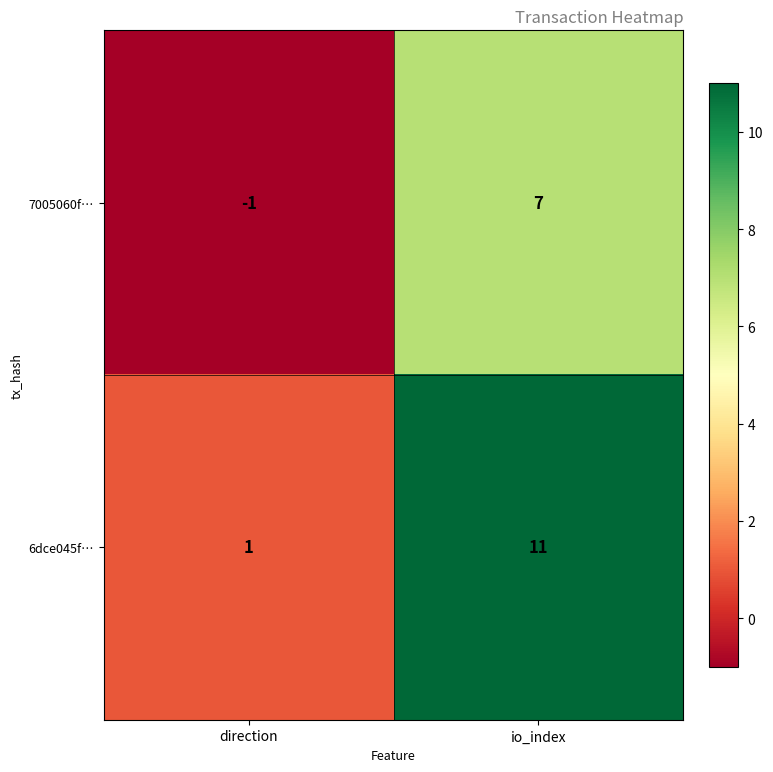

The 7005060f… series shows 7 at io_index. True or false?

True